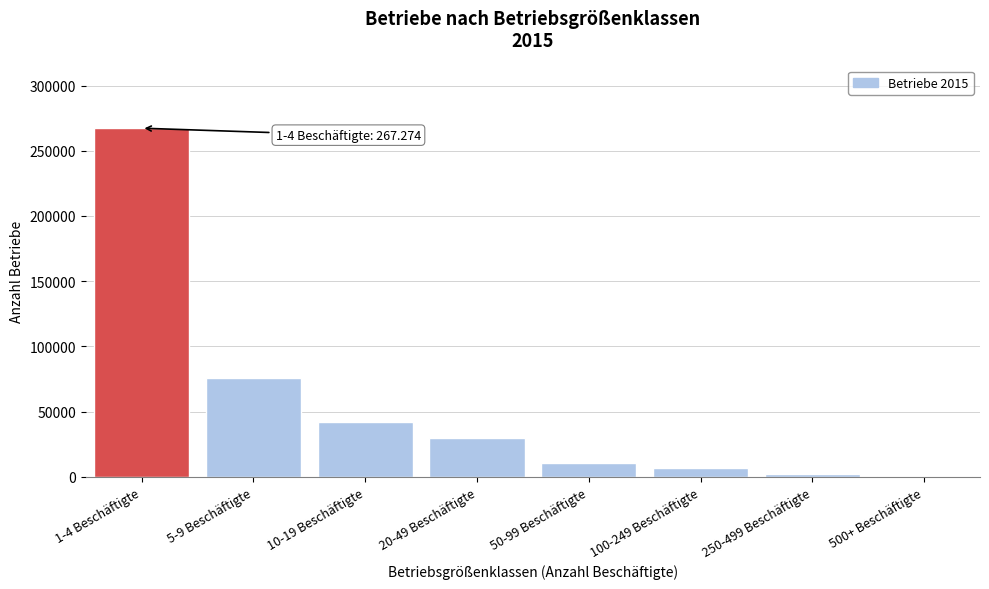

What is the ratio of the value at 5-9 Beschäftigte to the value at 1-4 Beschäftigte?

0.3